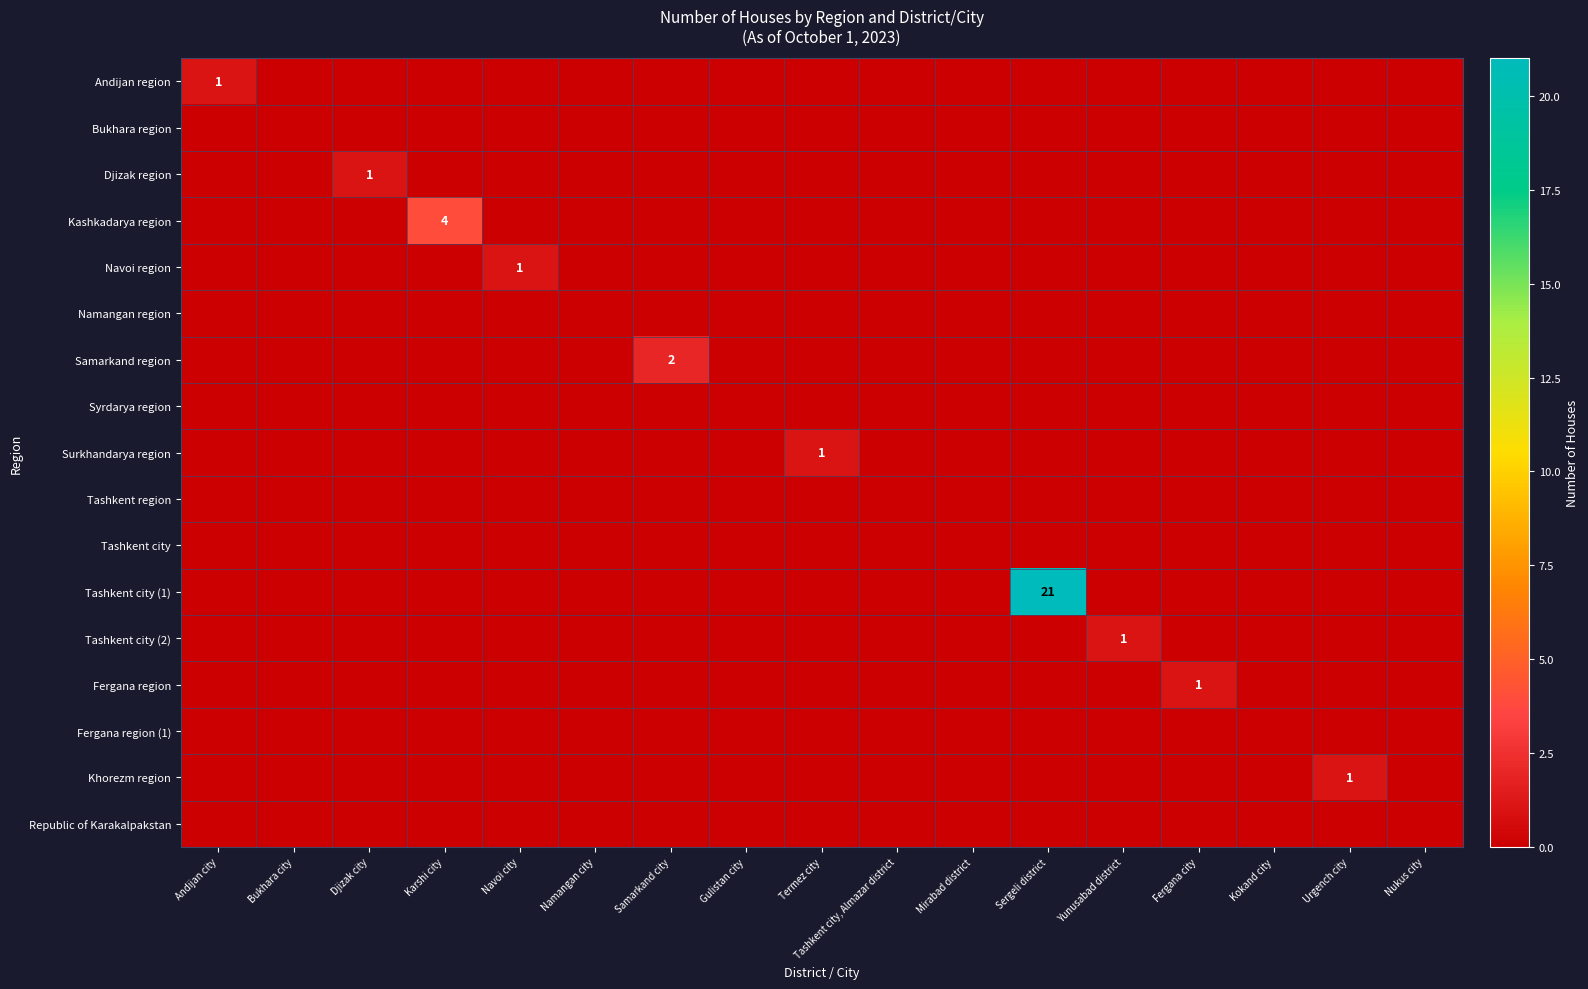

Which series changed the most between Djizak city and Gulistan city?

Djizak region